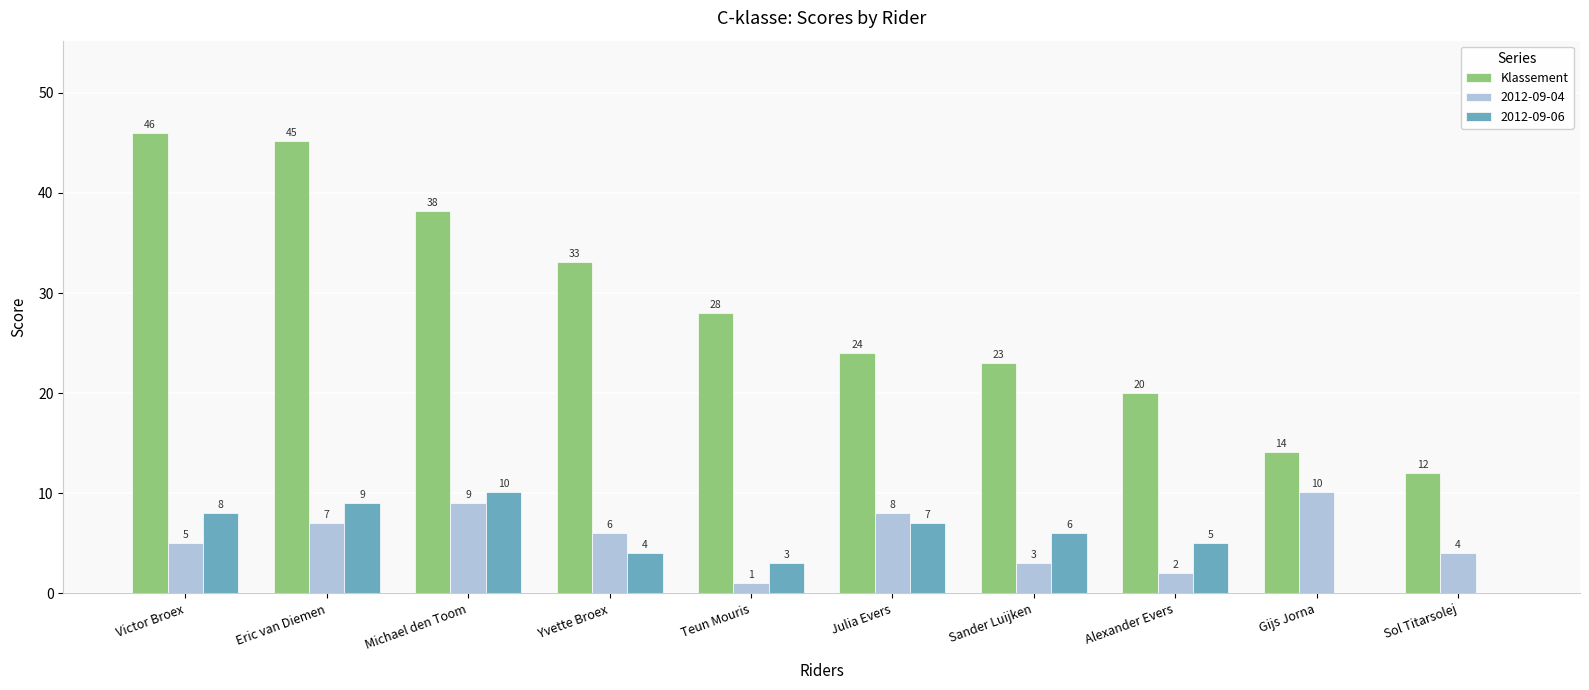

The value of 2012-09-04 at Sol Titarsolej is 4.0. True or false?

True